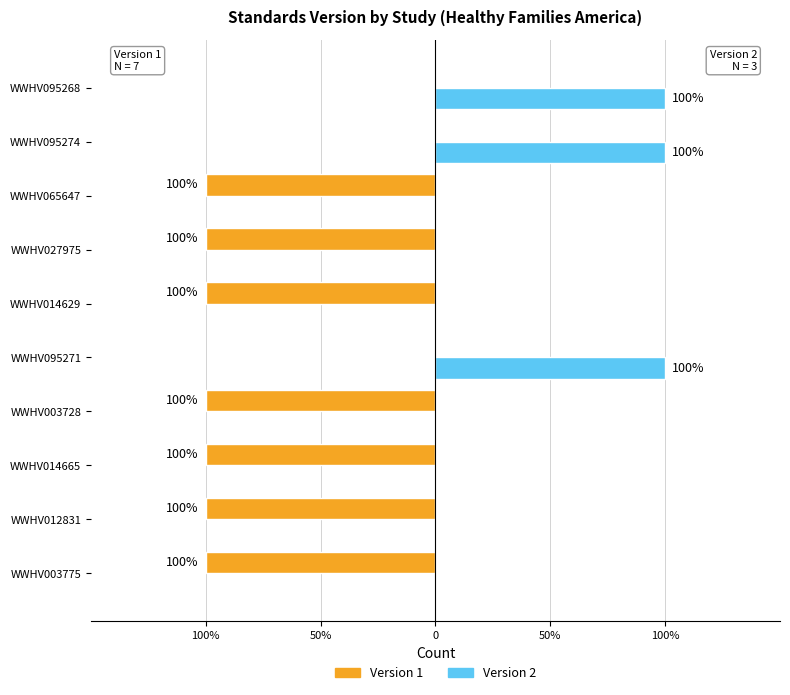

What are all the series names shown in the legend?

Version 1, Version 2